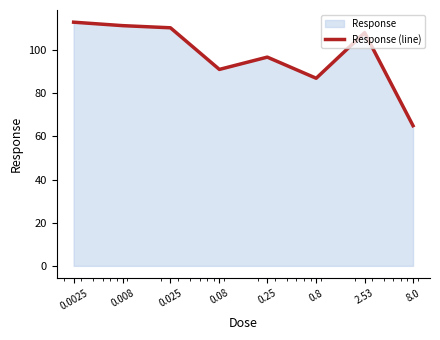

Reading left to right, list all the values displayed in this chart.

113.0	111.4	110.4	91.1	96.8	87.0	108.1	65.0